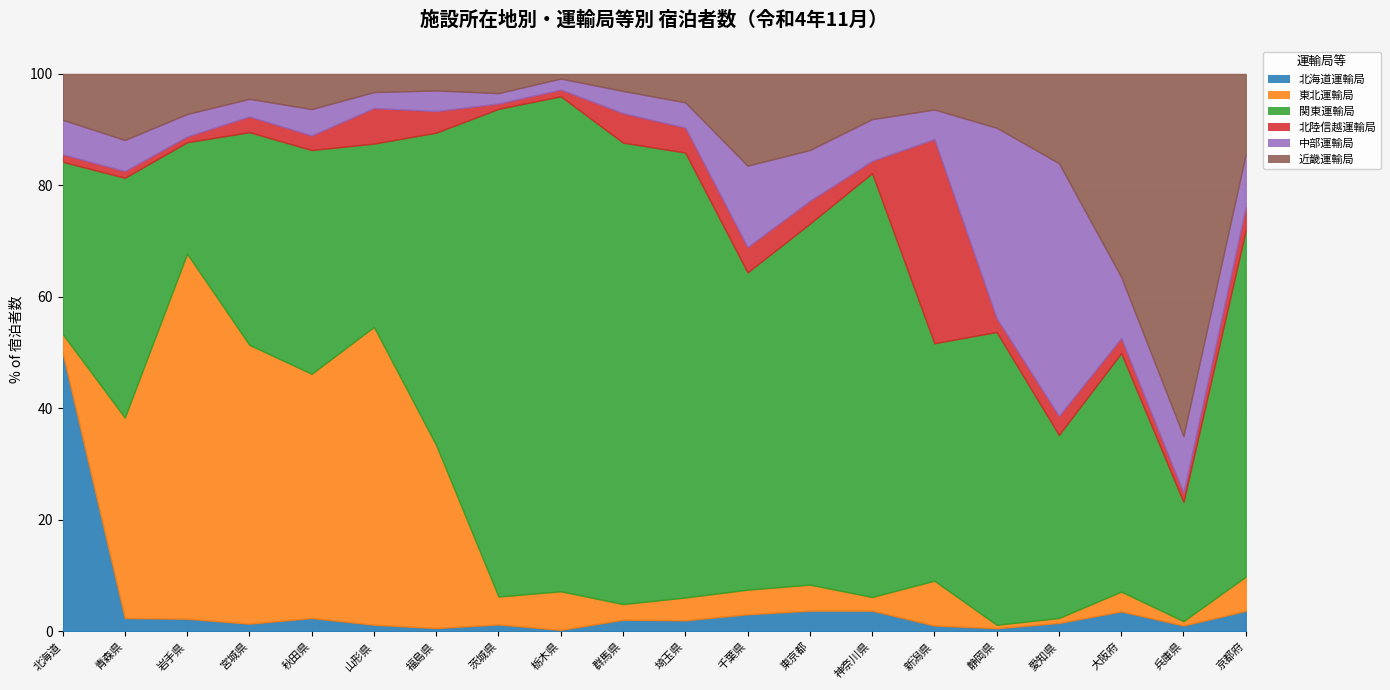

At how many categories does at least one series exceed 179406?

2